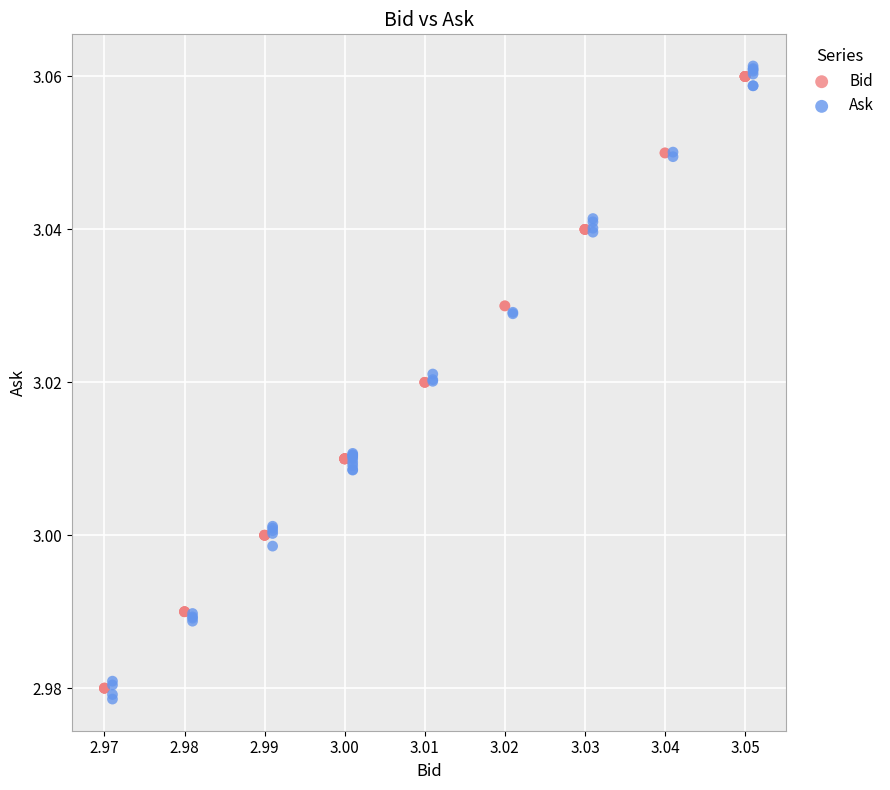

Which series has the largest Y range (max minus min)?

Ask